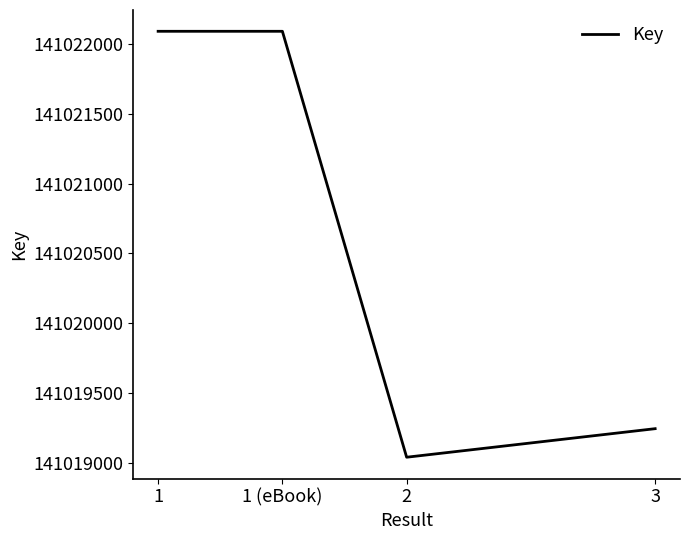

Does the chart have visible grid lines?

No